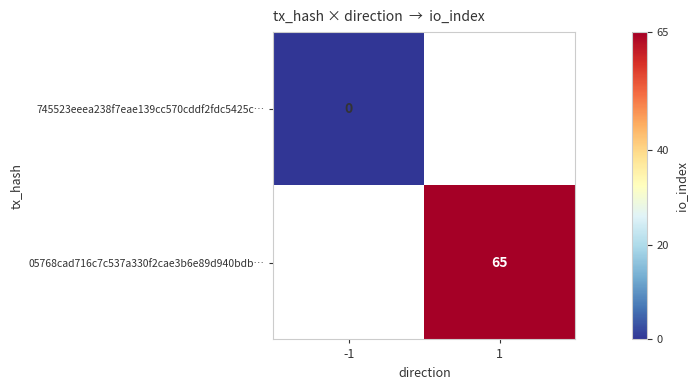

Is the value of 745523eeea238f7eae139cc570cddf2fdc5425c… at -1 greater than the value of 05768cad716c7c537a330f2cae3b6e89d940bdb… at 1?

No